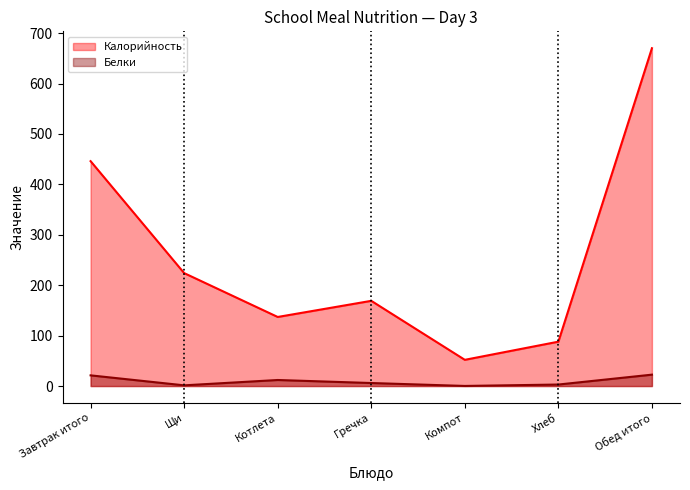

What is the spread (max minus min) of values at Хлеб?

85.0